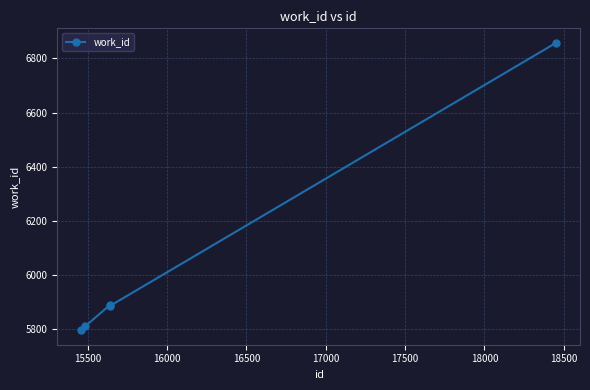

What is the minimum value shown in the chart?

5796